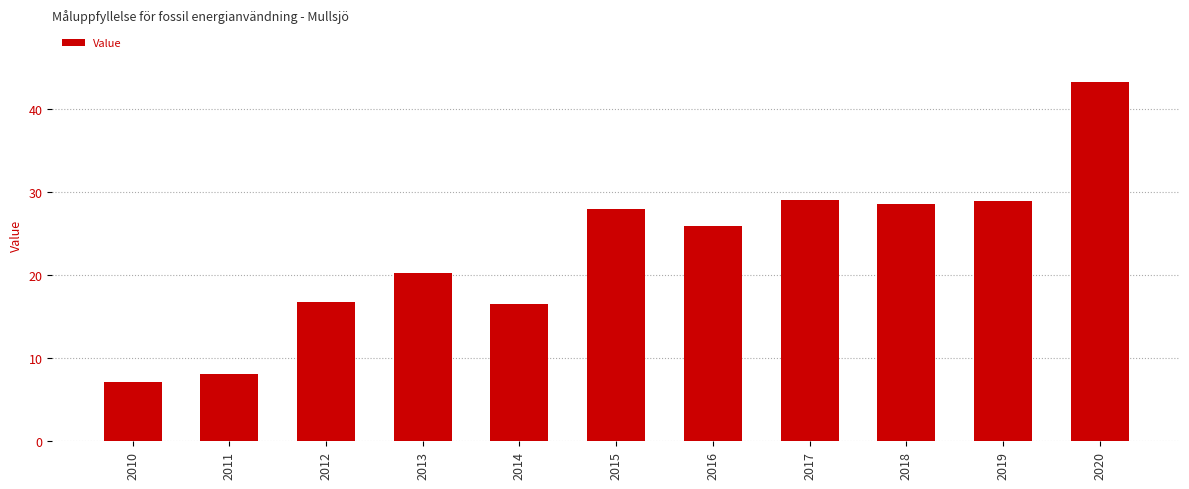

At which category does the chart reach its minimum across all series?

2010